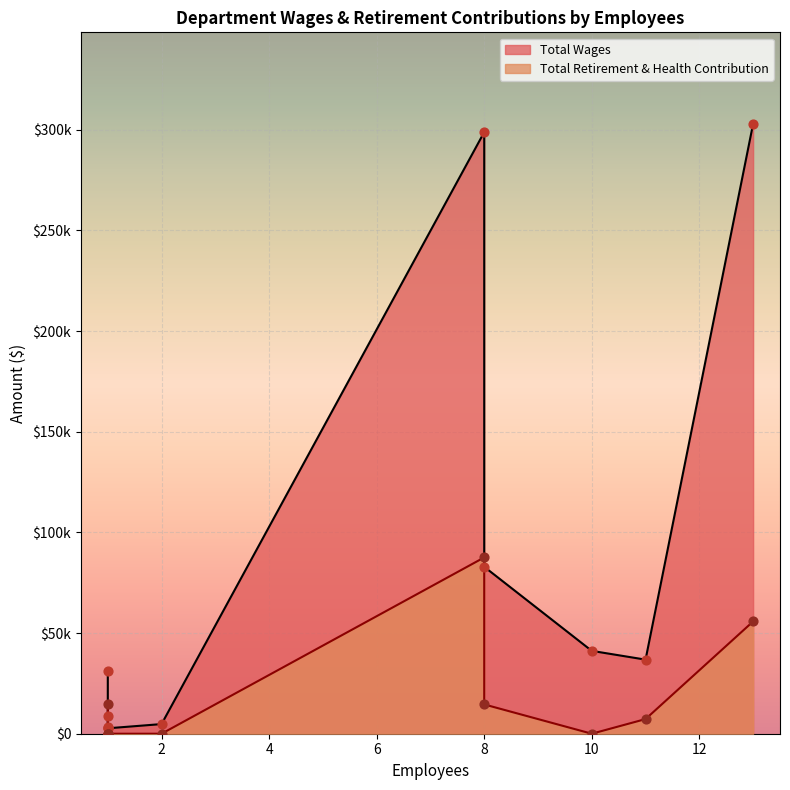

Which series reaches the maximum Y coordinate?

Total Wages